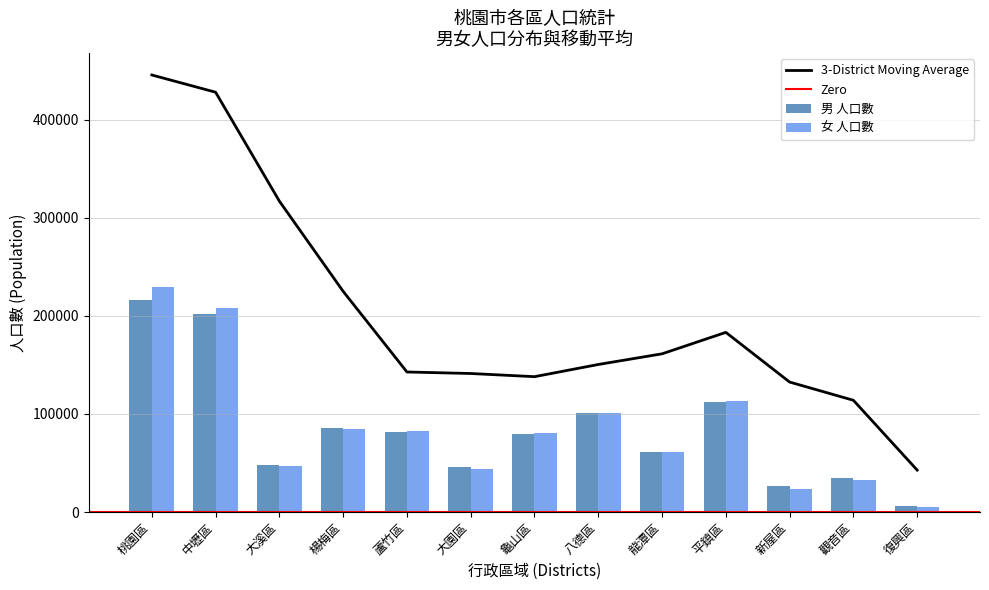

What is the maximum value for 女 人口數?

229512